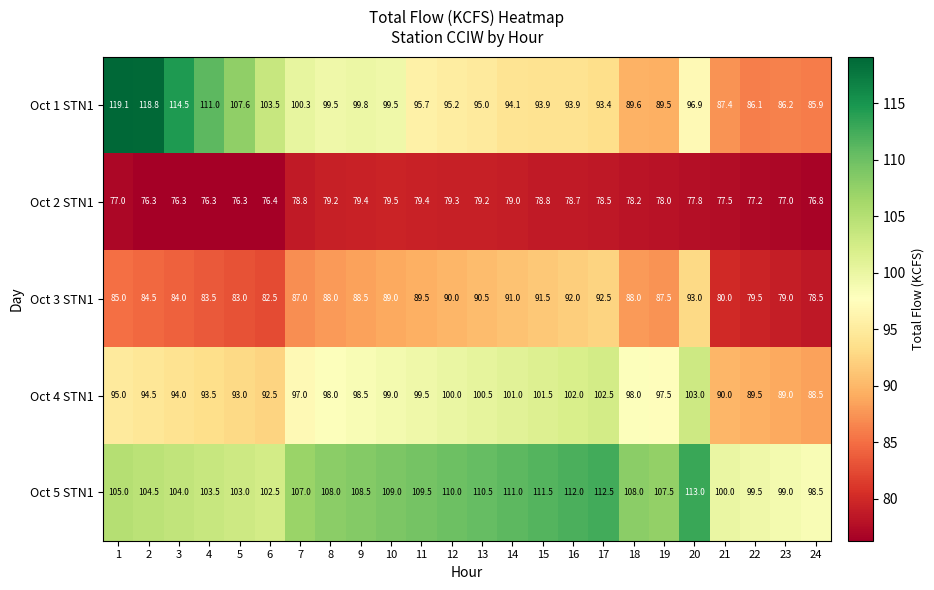

Between 1 and 2, which series saw the biggest shift?

Oct 2 STN1